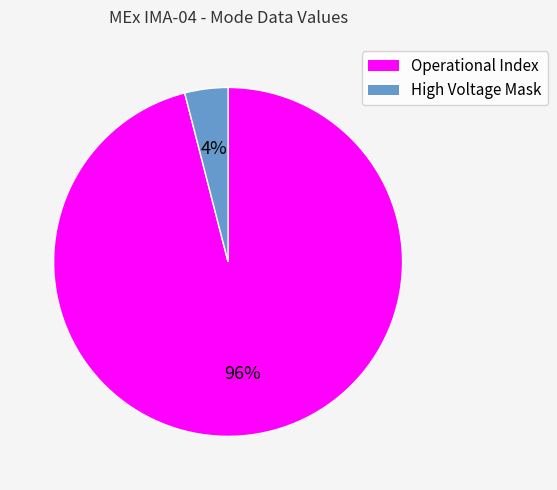

To the nearest percent, what portion does High Voltage Mask represent?

4%